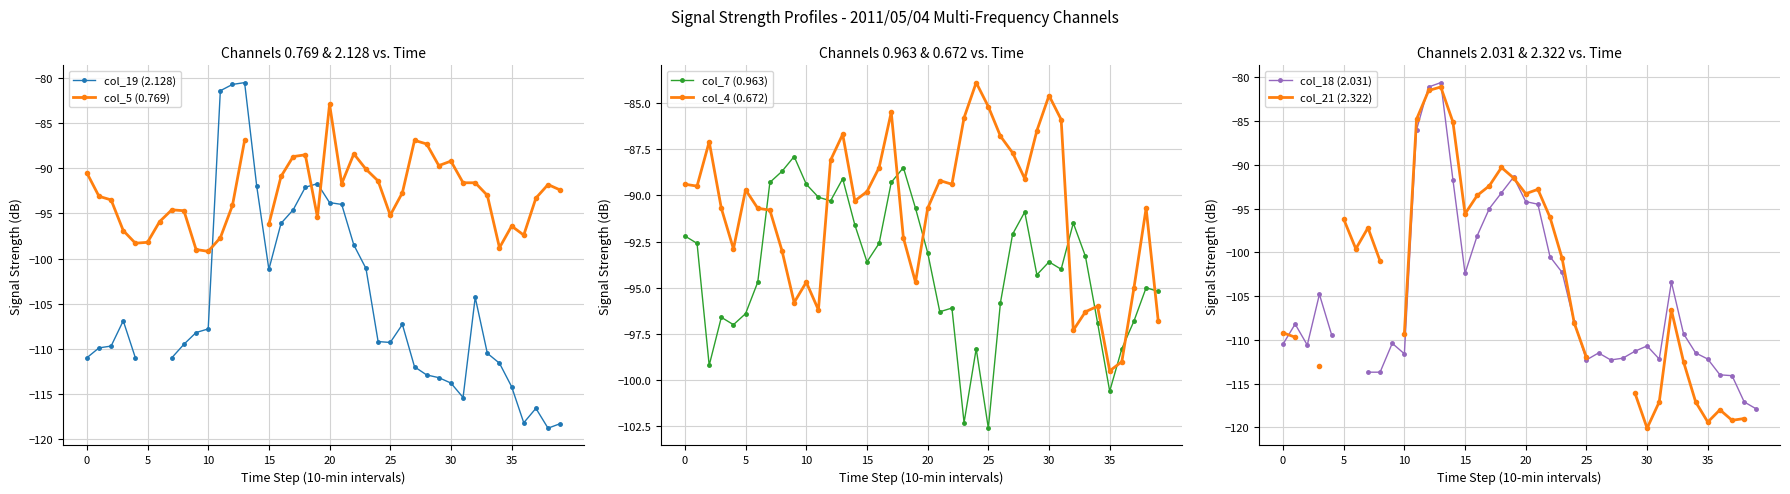

What is the label of the 23rd point from the left?

22